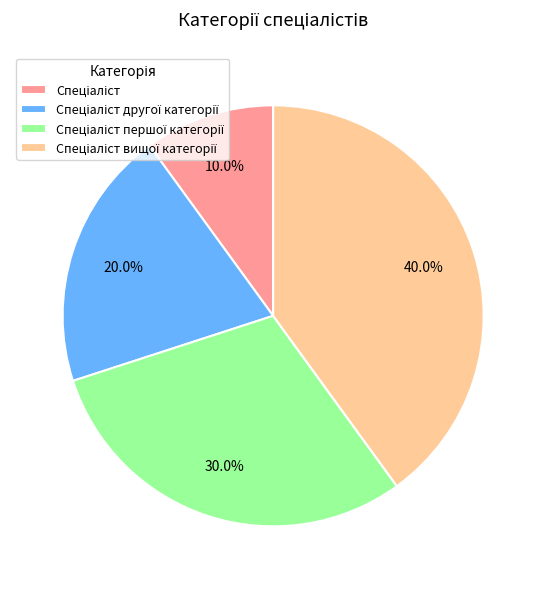

Does any single category account for the majority?

No